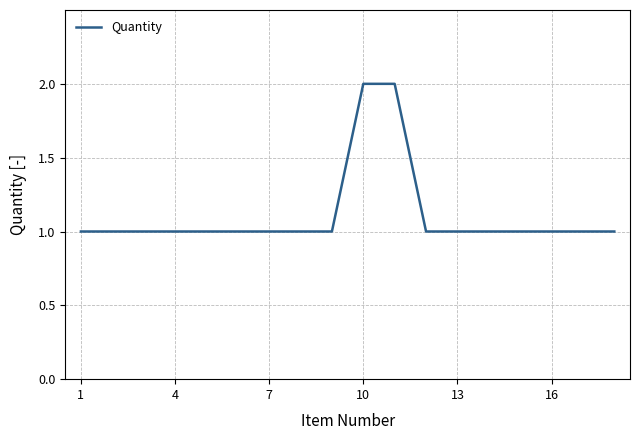

What is the average value?

1